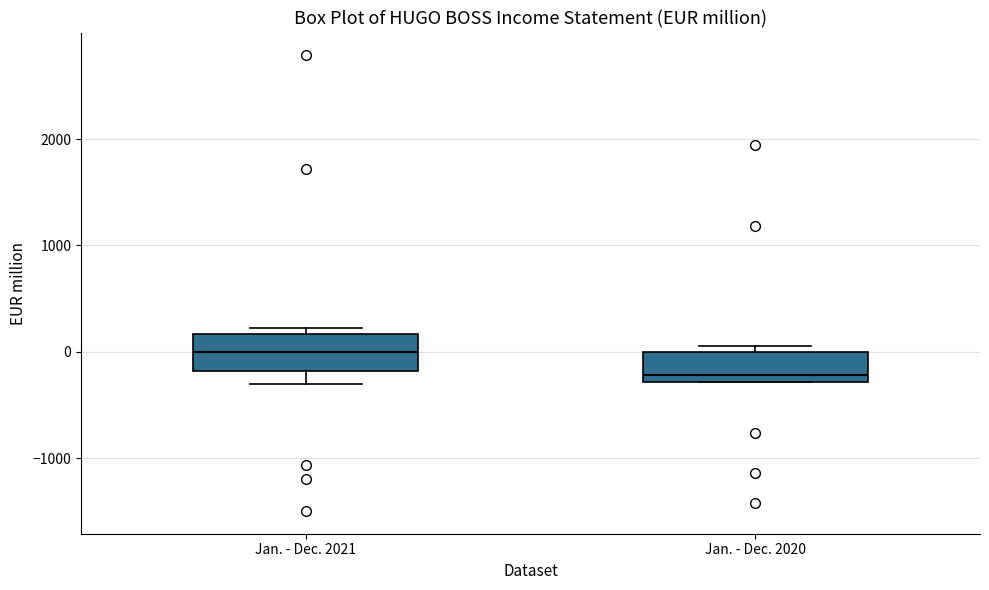

Where is the upper edge of the box for Jan. - Dec. 2020 on the y-axis? The values are not printed on the chart, so give them approximately, as read against the axis.

0